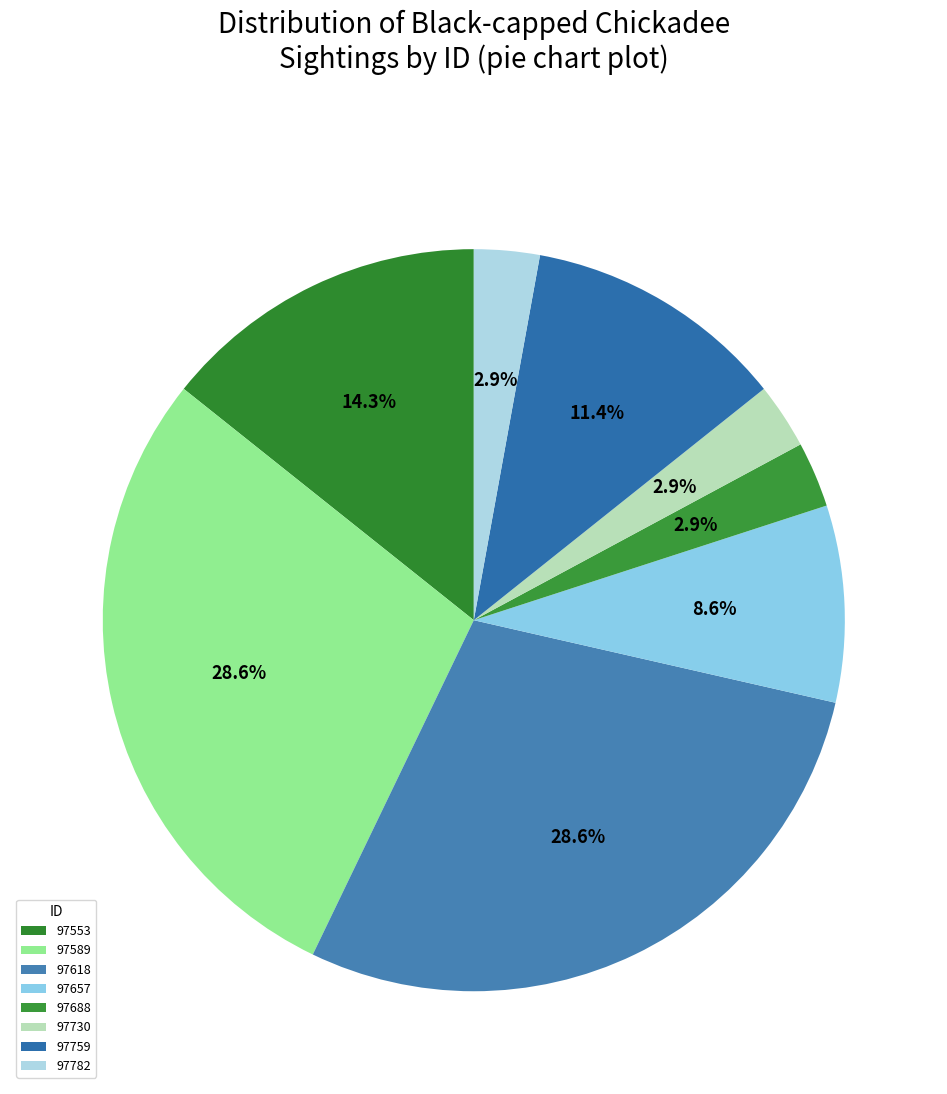

Count the number of slices in the pie.

8